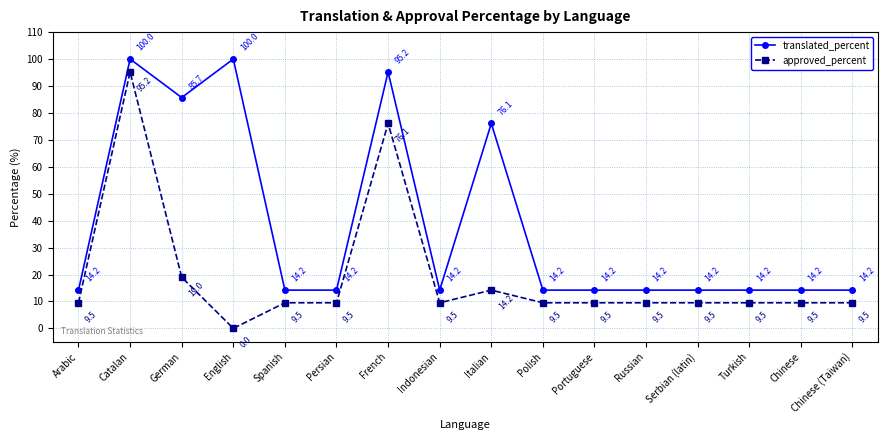

True or false: translated_percent and approved_percent intersect in this chart.

False